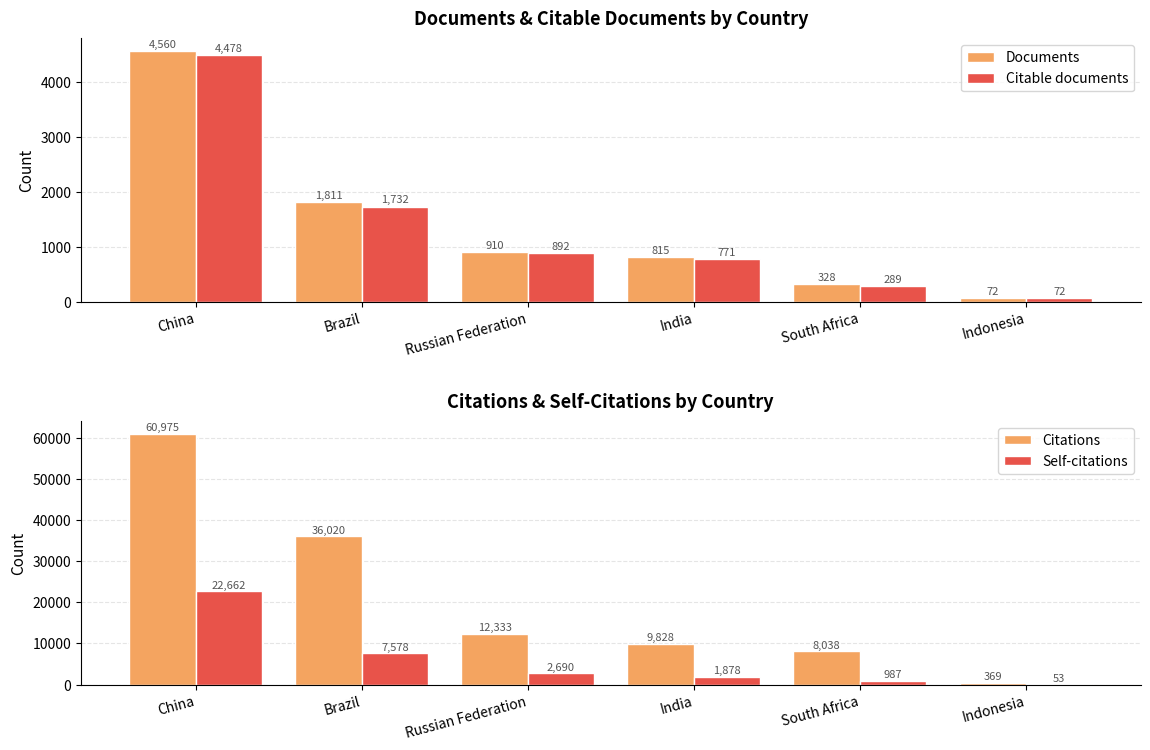

What is the difference between the maximum and minimum values in the Documents series?

4488